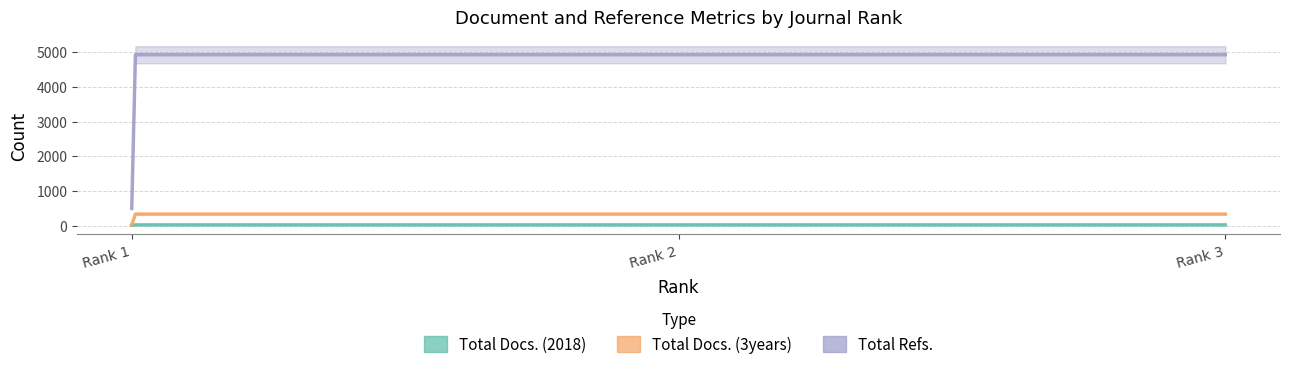

At Rank 2, list the series in order from largest to smallest.

Total Refs., Total Docs. (3years), Total Docs. (2018)